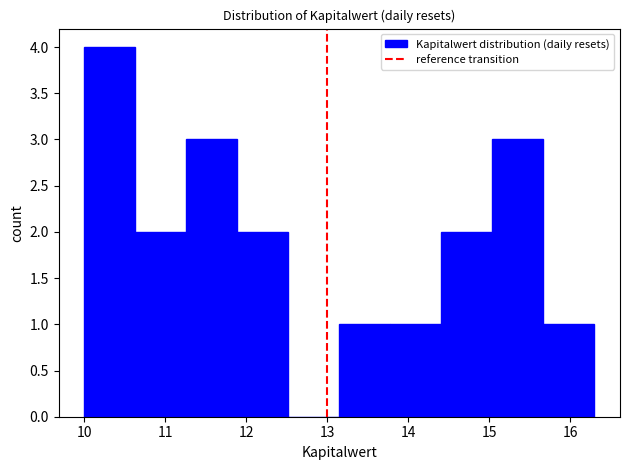

Which range on the x-axis has the tallest bar?

10.00 to 10.63